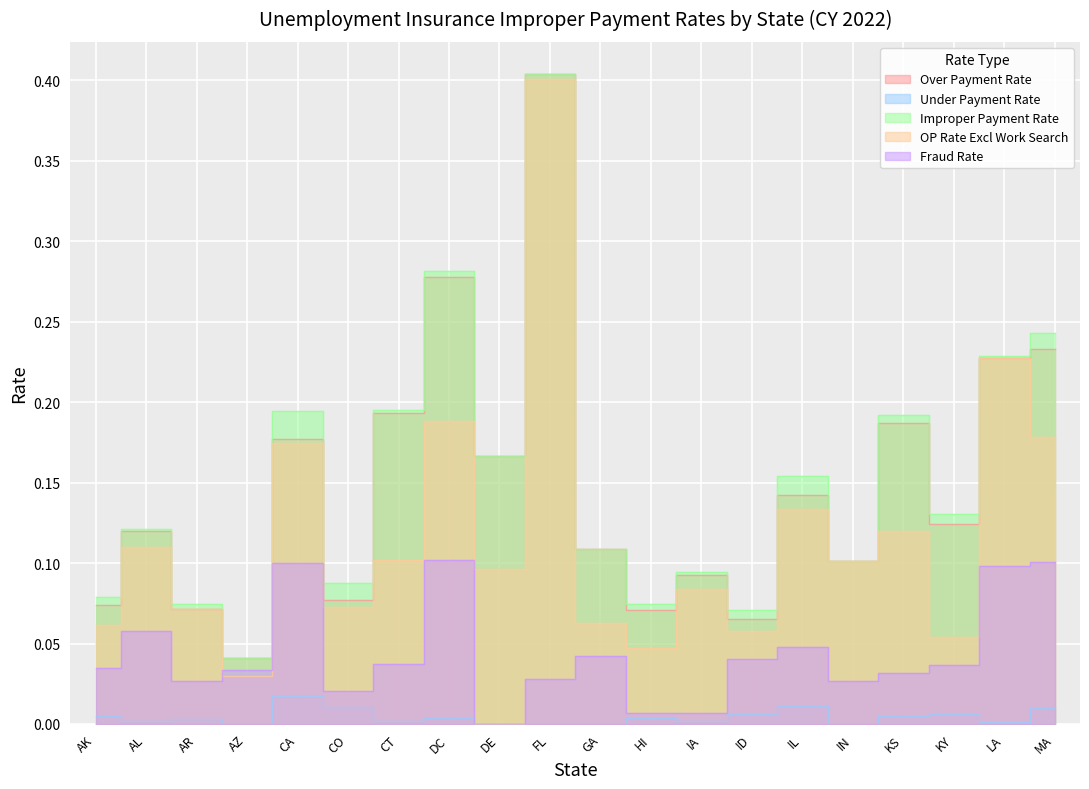

Which series has the largest total across all categories?

Improper Payment Rate